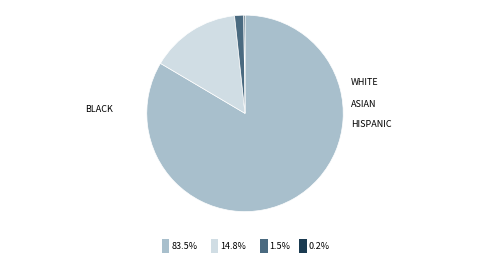

Is there a majority slice in this chart?

Yes